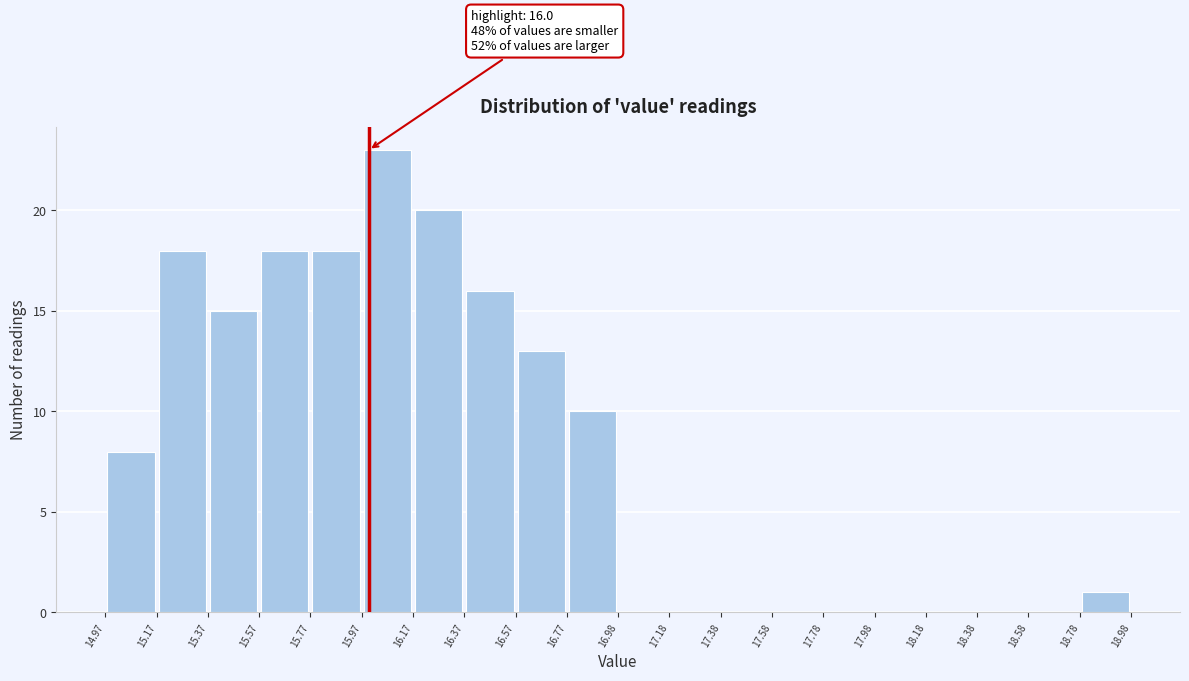

Which range on the x-axis has the tallest bar?

15.97 to 16.17